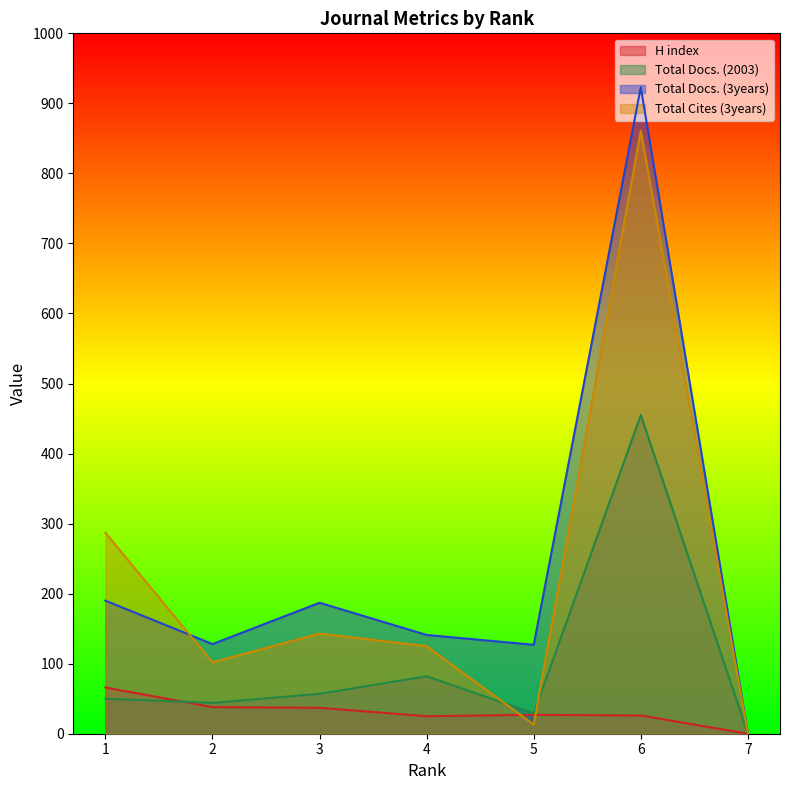

What are all the series names shown in the legend?

H index, Total Docs. (2003), Total Docs. (3years), Total Cites (3years)